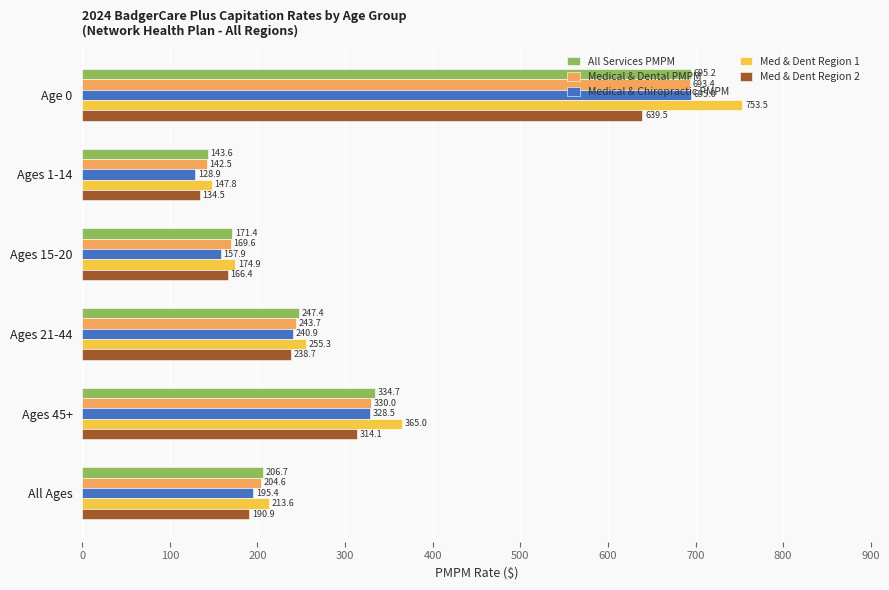

Which series has the largest total across all categories?

Med & Dent Region 1